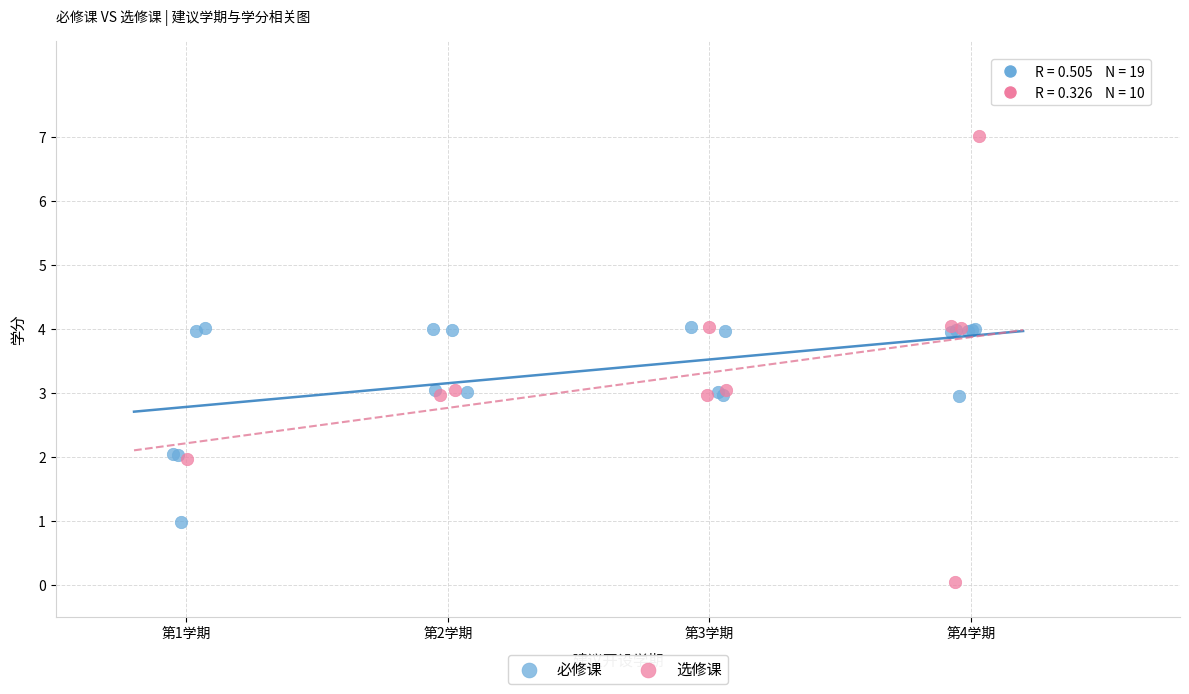

What are all the series names shown in the legend?

必修课, 选修课